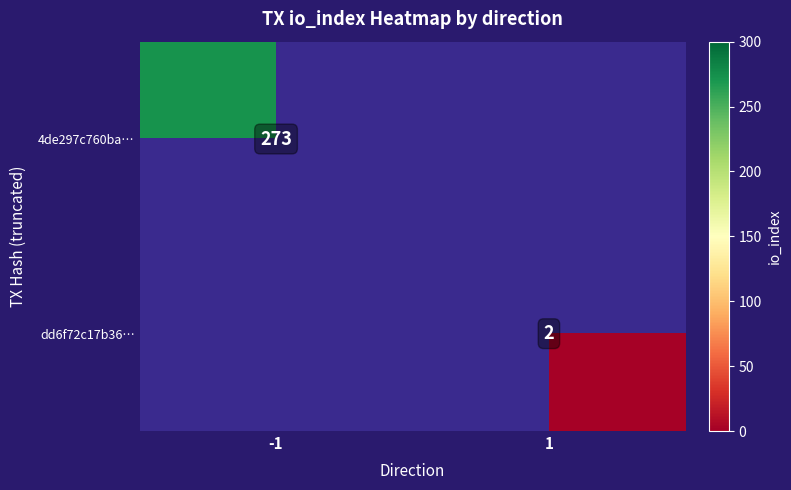

The value of 4de297c760ba… at -1 is 127. True or false?

False